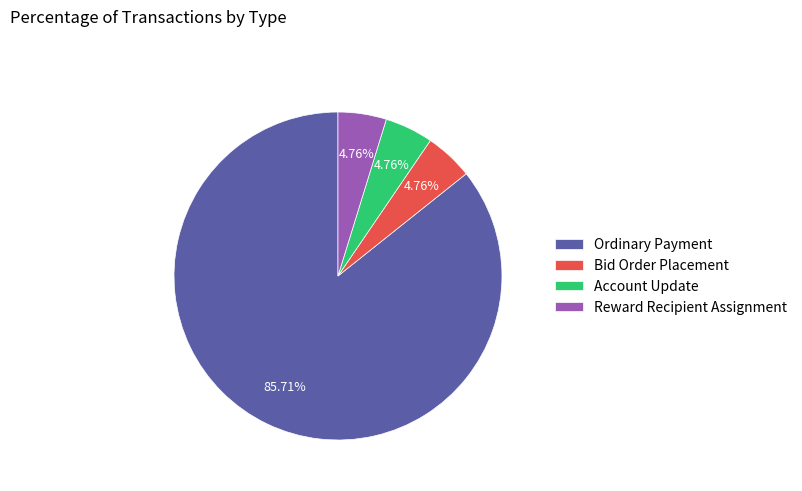

Between Ordinary Payment and Account Update, which is larger?

Ordinary Payment